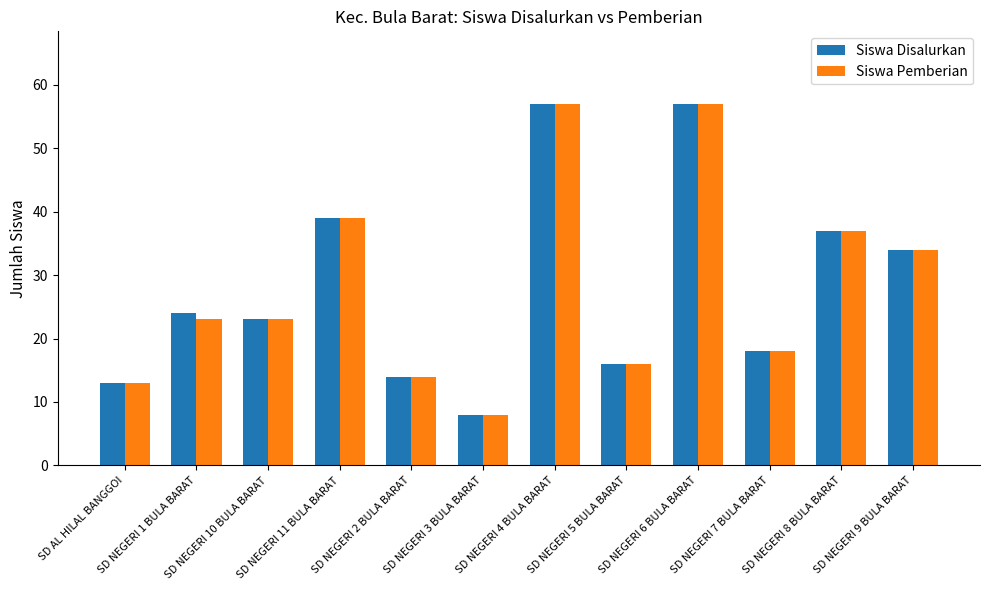

At which label does Siswa Pemberian reach its minimum?

SD NEGERI 3 BULA BARAT